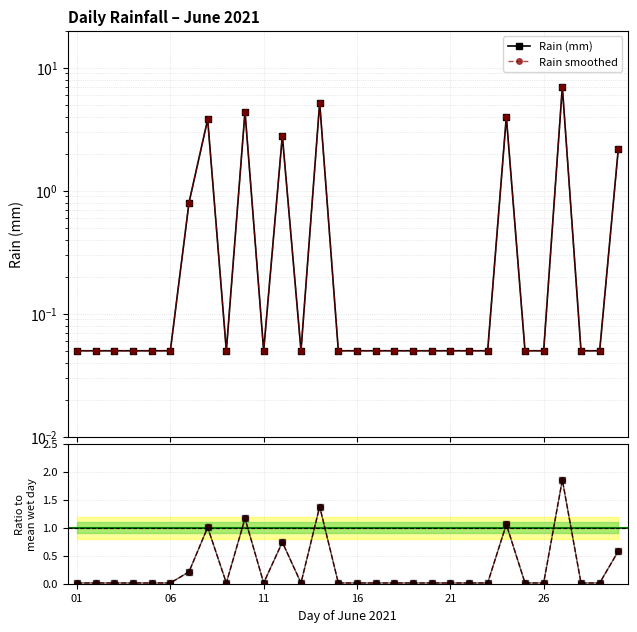

Does the chart have visible grid lines?

Yes